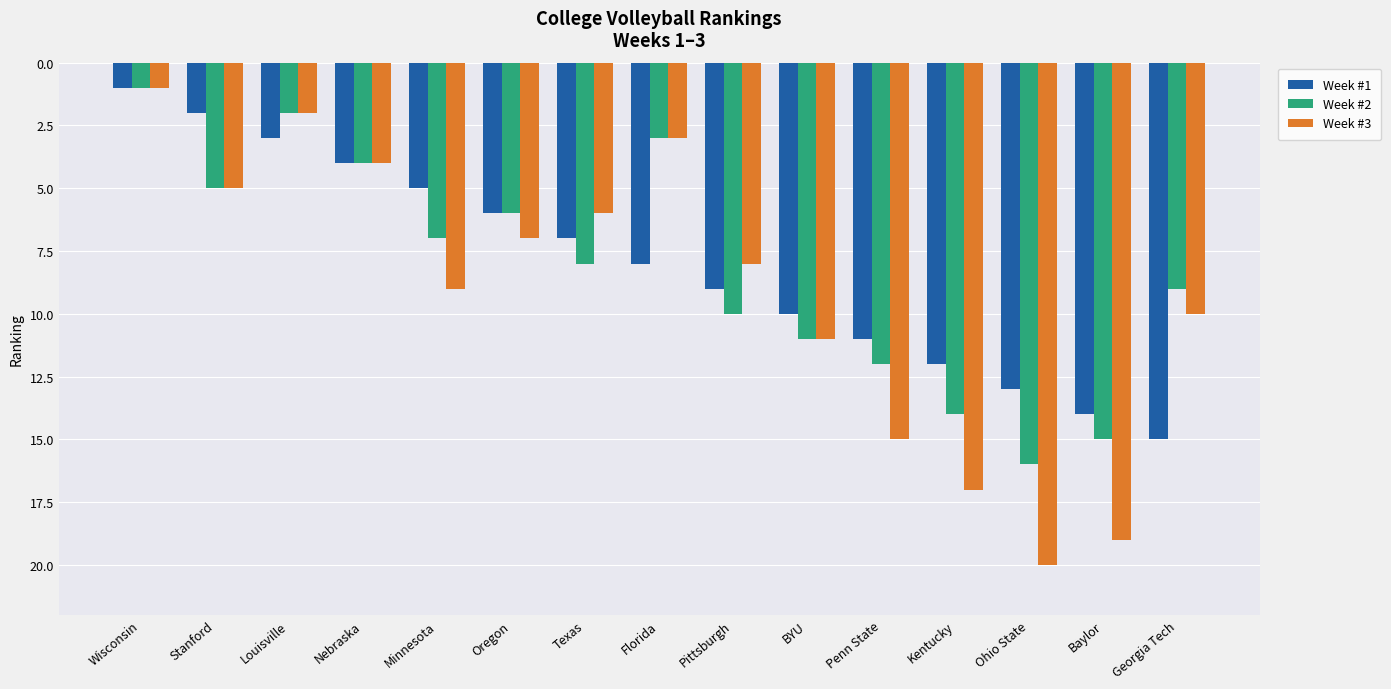

What is the difference between the highest and lowest values at Baylor?

5